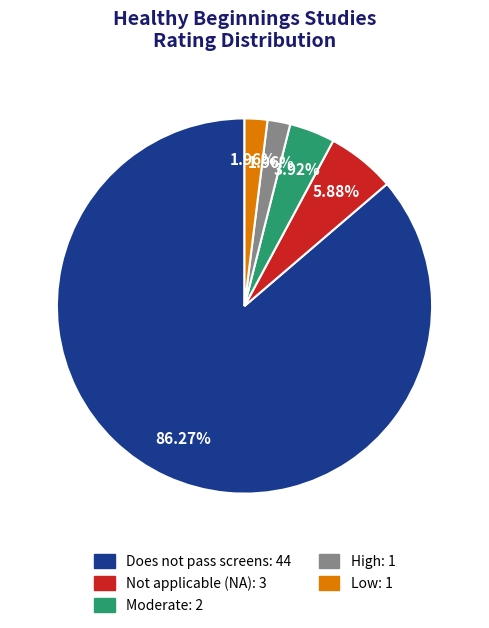

How many segments does this pie chart have?

5